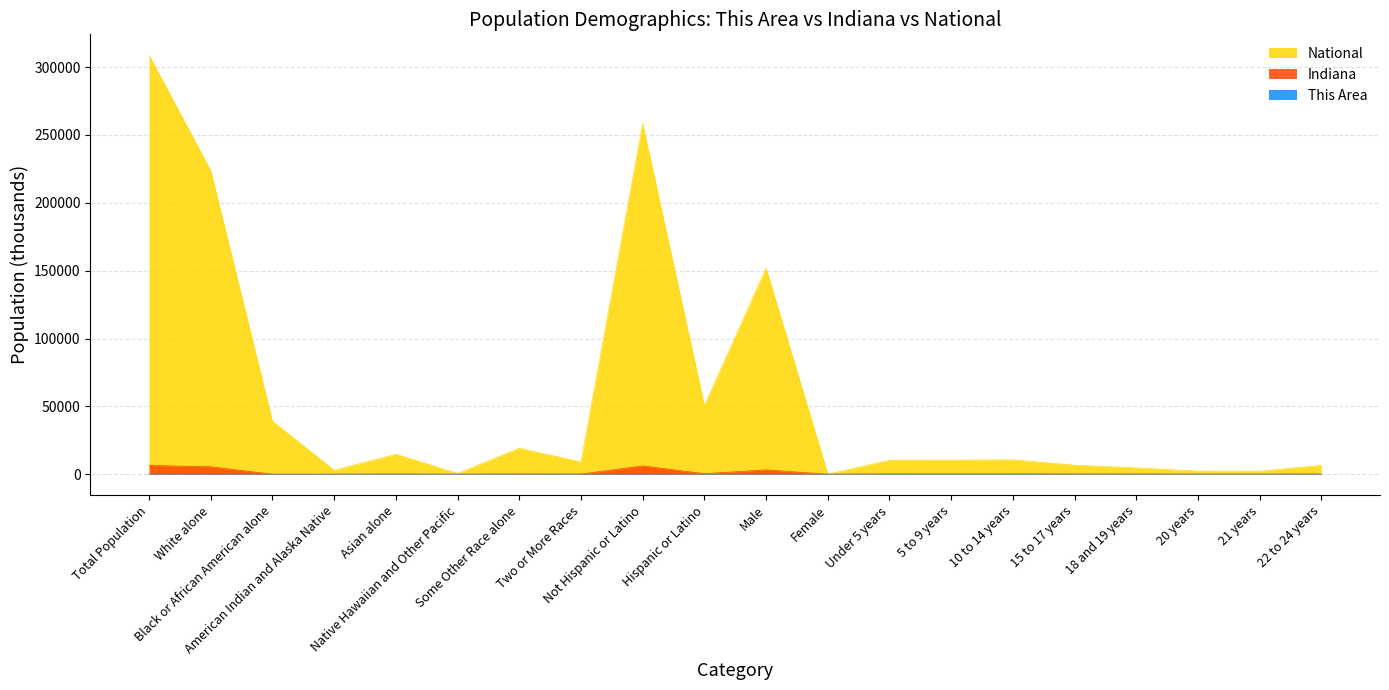

Reading right to left, transcribe all the data shown in this chart.

This Area: 0.1	0.0	0.0	0.1	0.1	0.2	0.1	0.1	0.0	2.0	0.1	4.0	0.1	0.0	0.0	0.0	0.0	0.0	4.0	4.1
Indiana: 130.5	47.5	50.2	100.9	142.6	231.0	227.7	221.8	0.0	3189.7	389.7	6094.1	127.9	173.3	2.3	102.5	18.5	0.4	5467.9	6483.8
National: 6482.7	2223.2	2308.3	4647.5	6656.2	10579.9	10389.6	10319.4	0.0	151781.3	50477.6	258267.9	9009.1	19107.4	540.0	14674.3	2932.2	38929.3	223553.3	308745.5